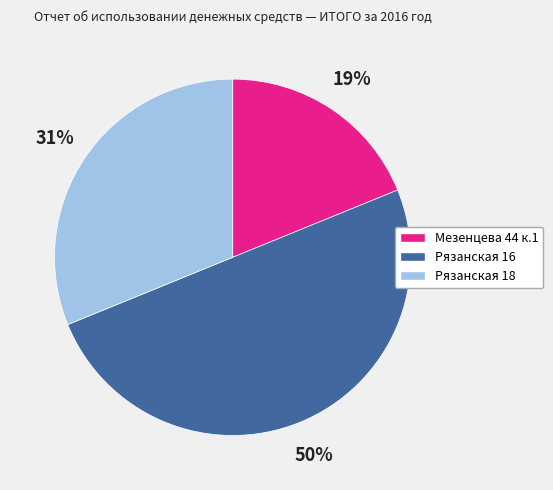

Does Рязанская 18 account for over 50% of the chart?

No